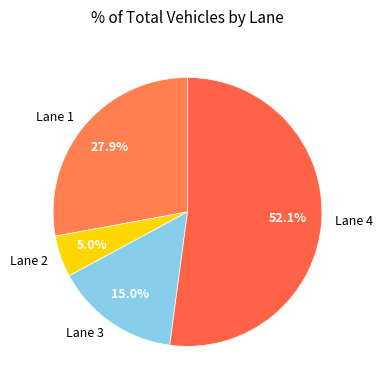

How many slices are in this pie chart?

4